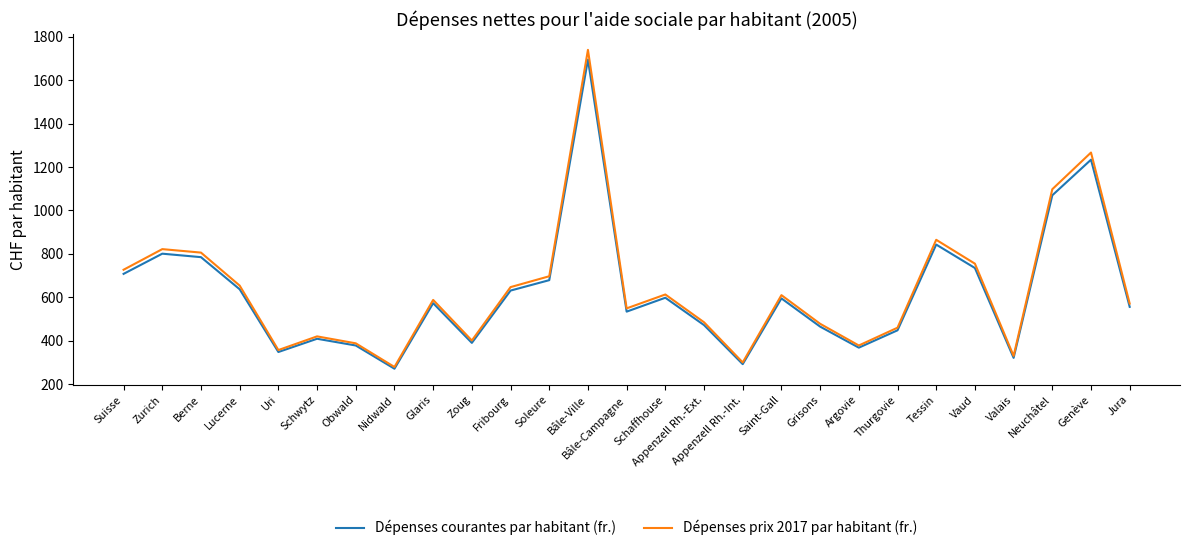

Which category has the highest value across all series?

Bâle-Ville